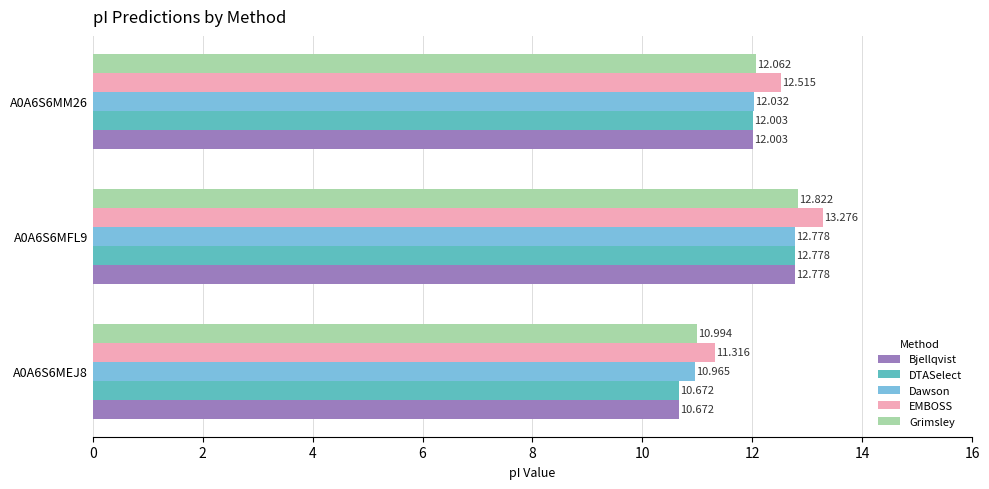

Which series has the largest total across all categories?

EMBOSS